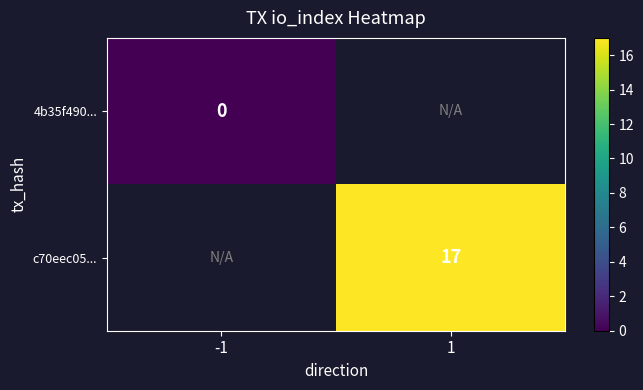

True or false: 4b35f490... has a value of 0.0 at -1.

True